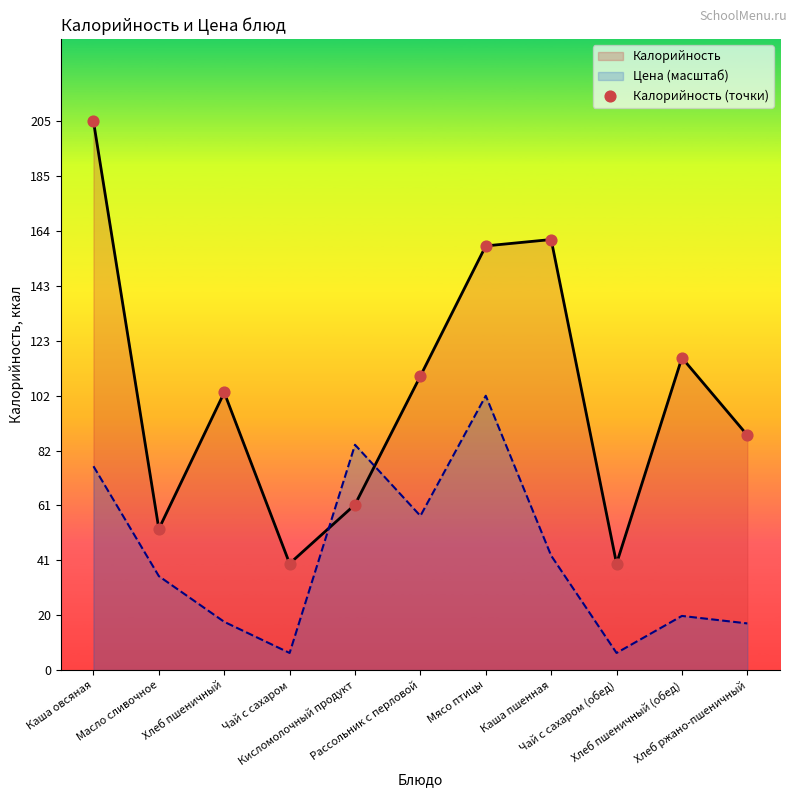

What is the ratio of the value at Чай с сахаром to the value at Каша пшенная?

0.2